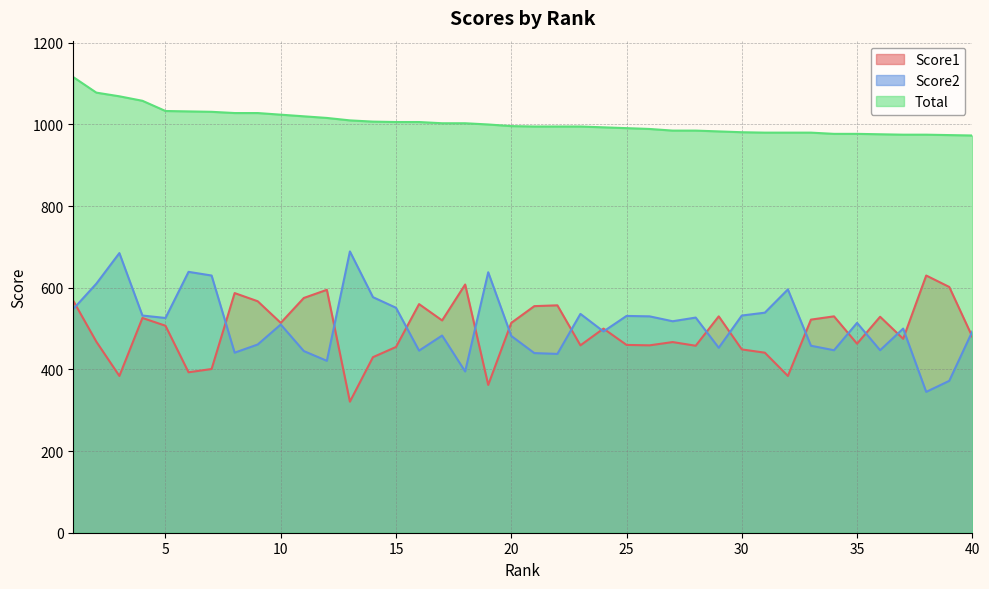

Rank the series at 16 from highest to lowest value.

Total, Score1, Score2